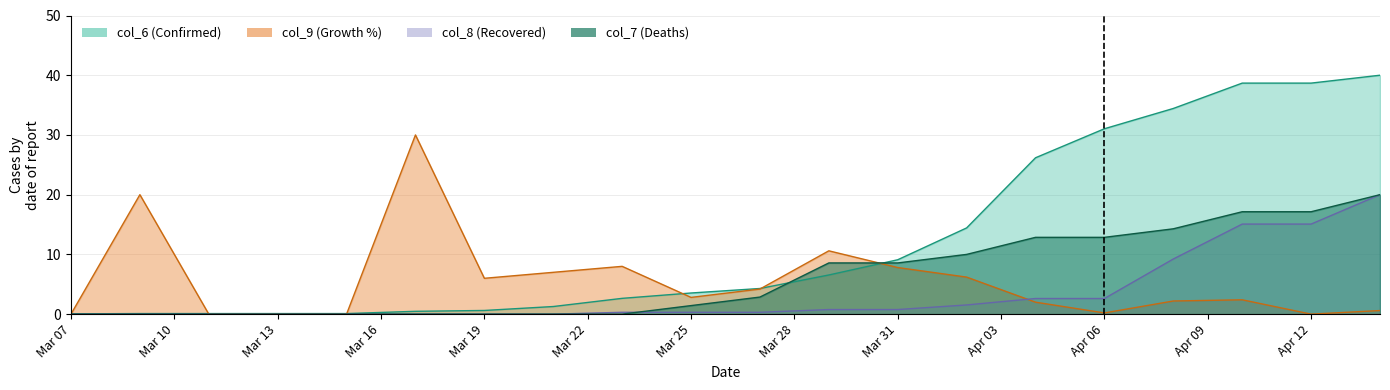

At how many categories does at least one series exceed 4?

15